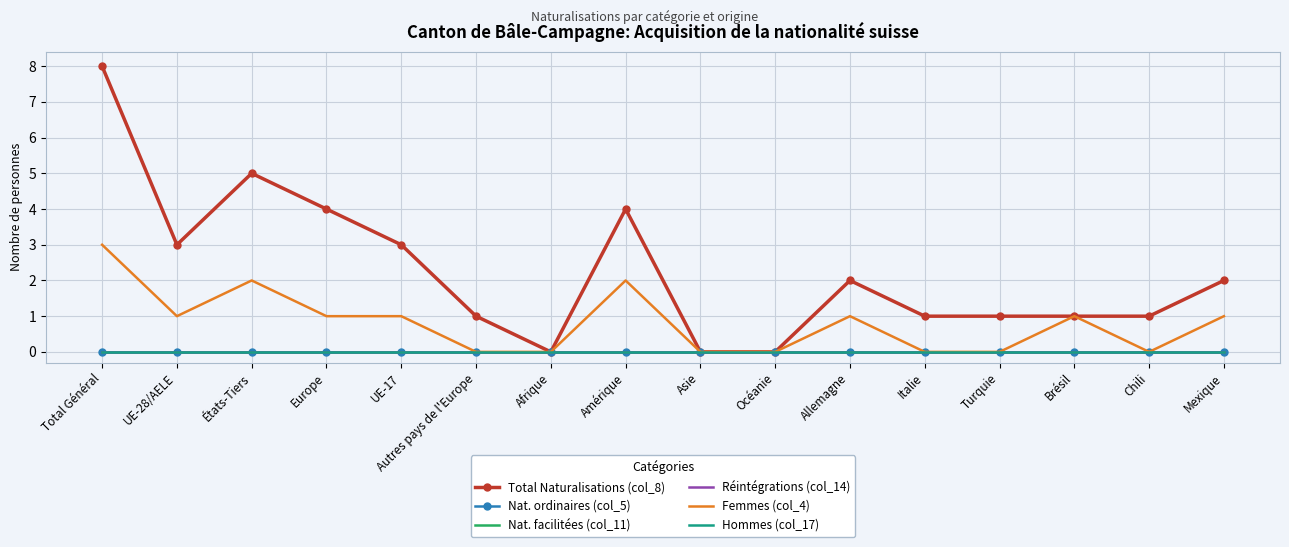

Is this an area chart (filled region under the line)?

No